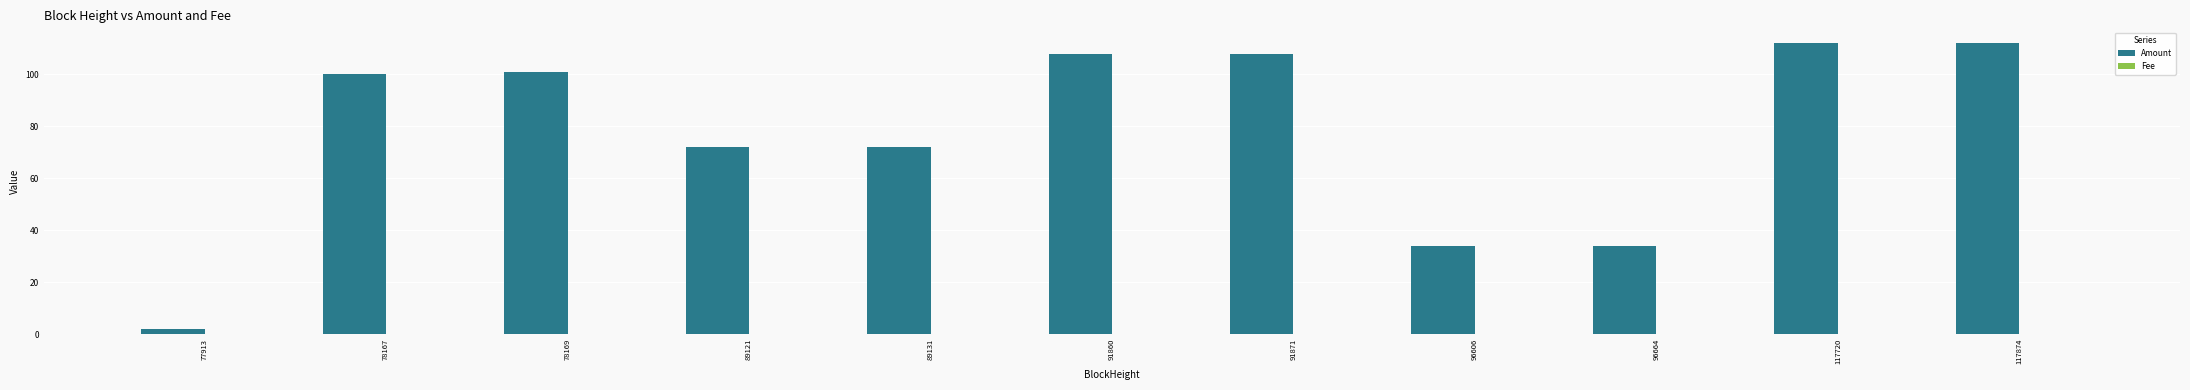

True or false: Amount has a value of 127.3 at 89131.

False